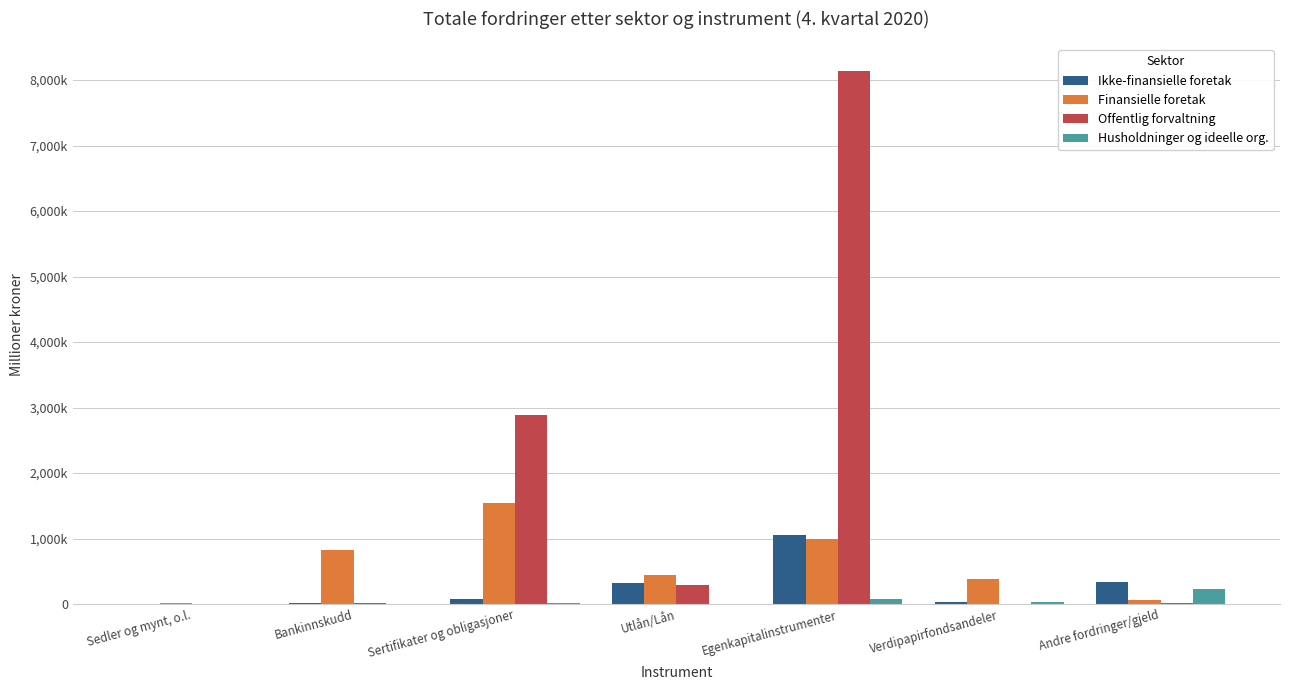

List the series in order of their peak value, highest first.

Offentlig forvaltning, Finansielle foretak, Ikke-finansielle foretak, Husholdninger og ideelle org.